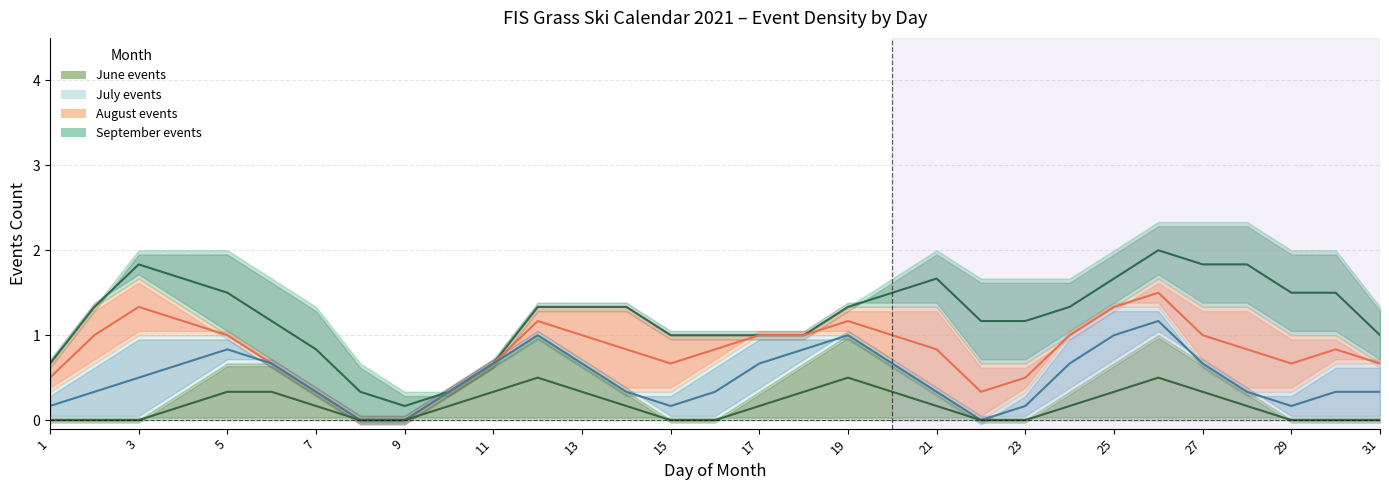

True or false: June events has a value of 0 at 9.

True